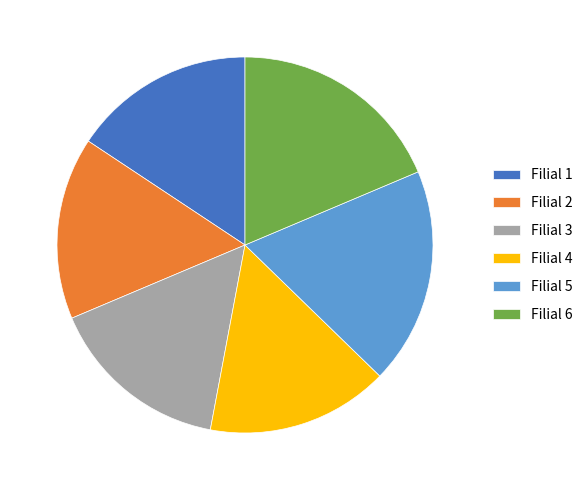

Approximately how many times larger is the value at Filial 6 compared to Filial 2?

1.2